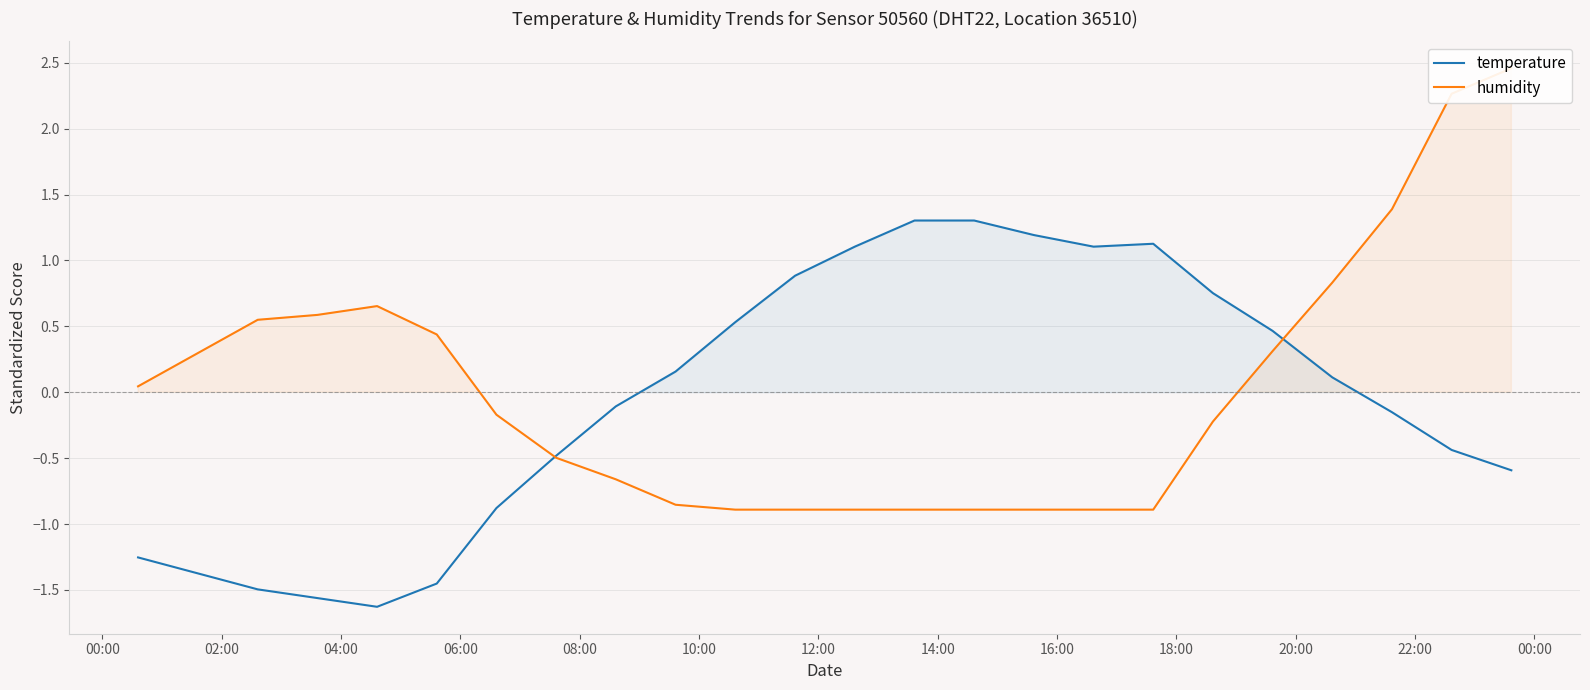

How many values in humidity are below zero?

13